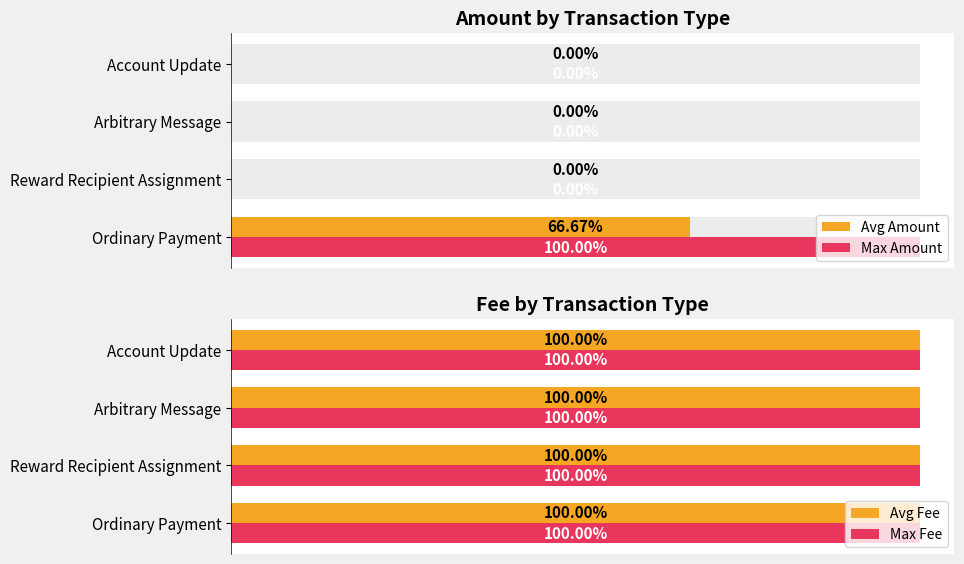

What are all the series names shown in the legend?

Avg Amount, Max Amount, Avg Fee, Max Fee